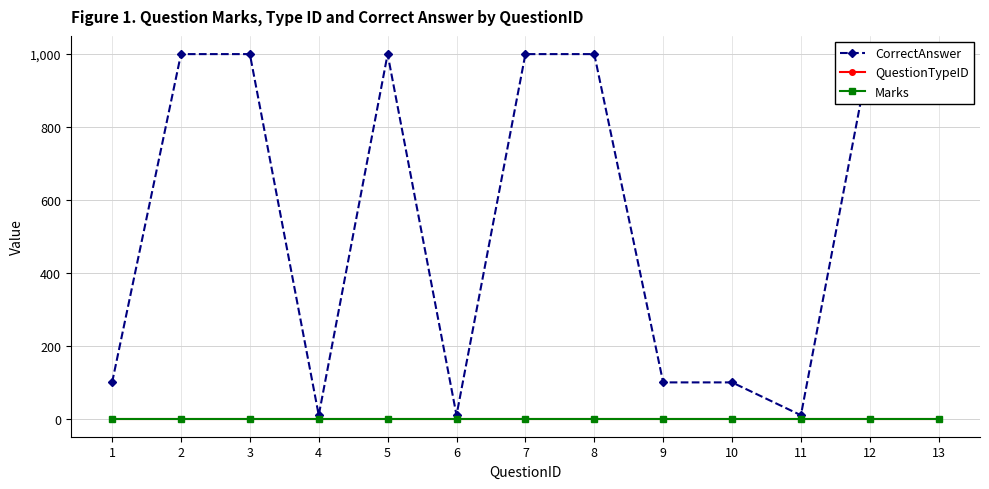

True or false: CorrectAnswer and QuestionTypeID intersect in this chart.

False